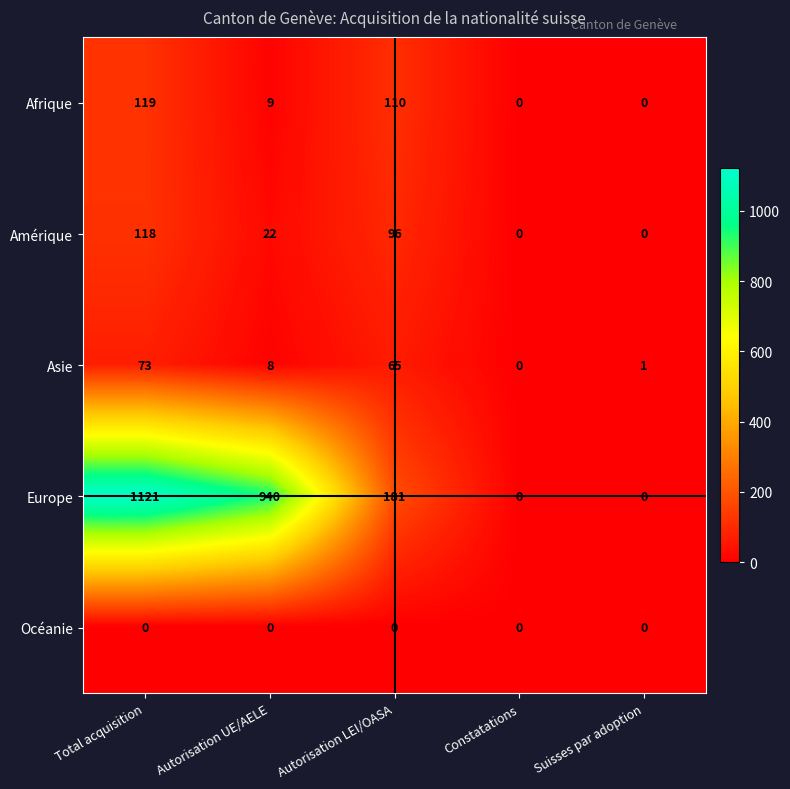

At which category is the sum across all series the highest?

Total acquisition